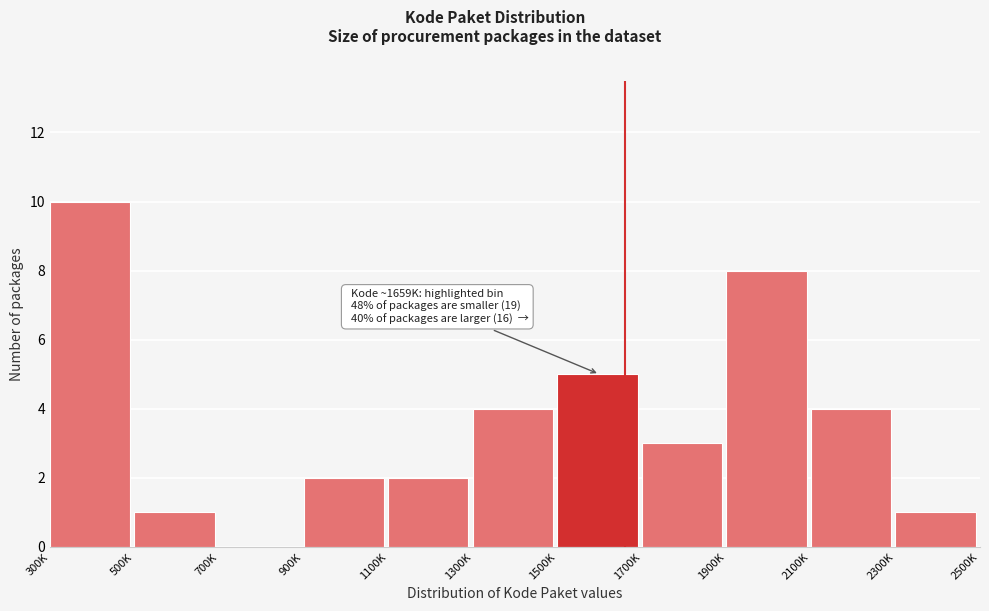

Reading right to left, transcribe all the data shown in this chart.

2300K=1	2100K=4	1900K=8	1700K=3	1500K=5	1300K=4	1100K=2	900K=2	700K=0	500K=1	300K=10